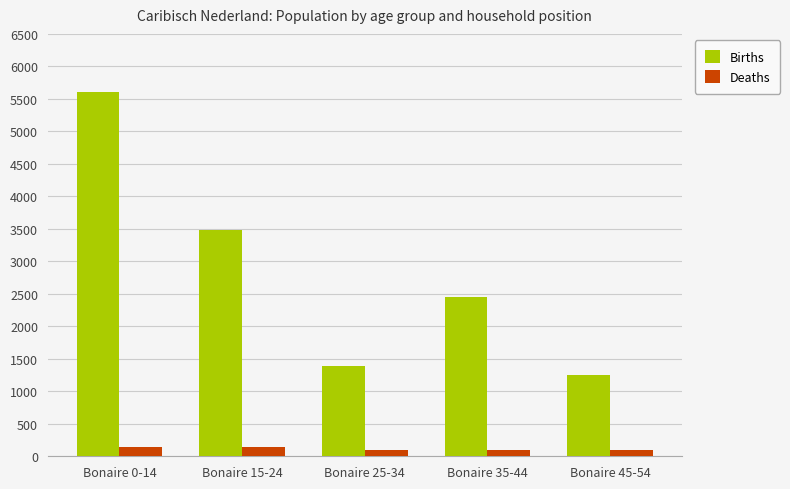

What is the sum of the Births values at Bonaire 35-44 and Bonaire 25-34?

3844